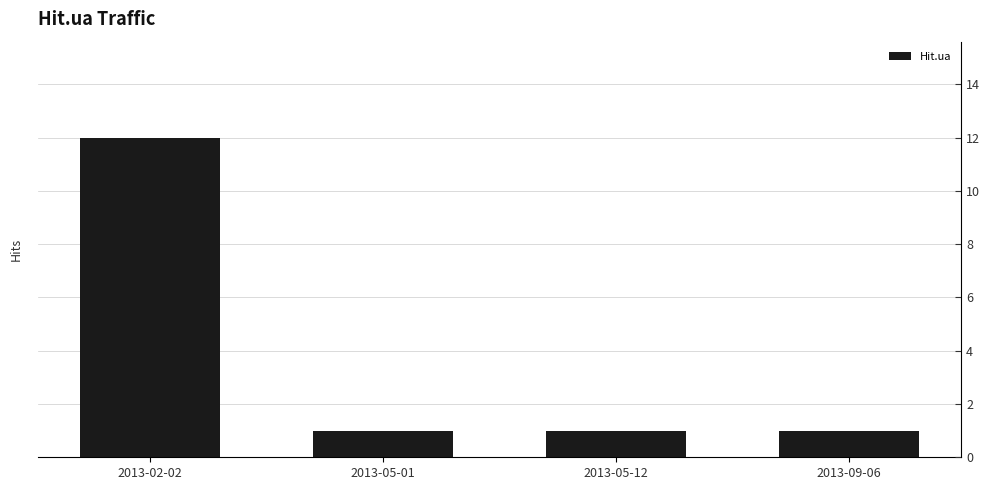

Does the chart contain any negative values?

No